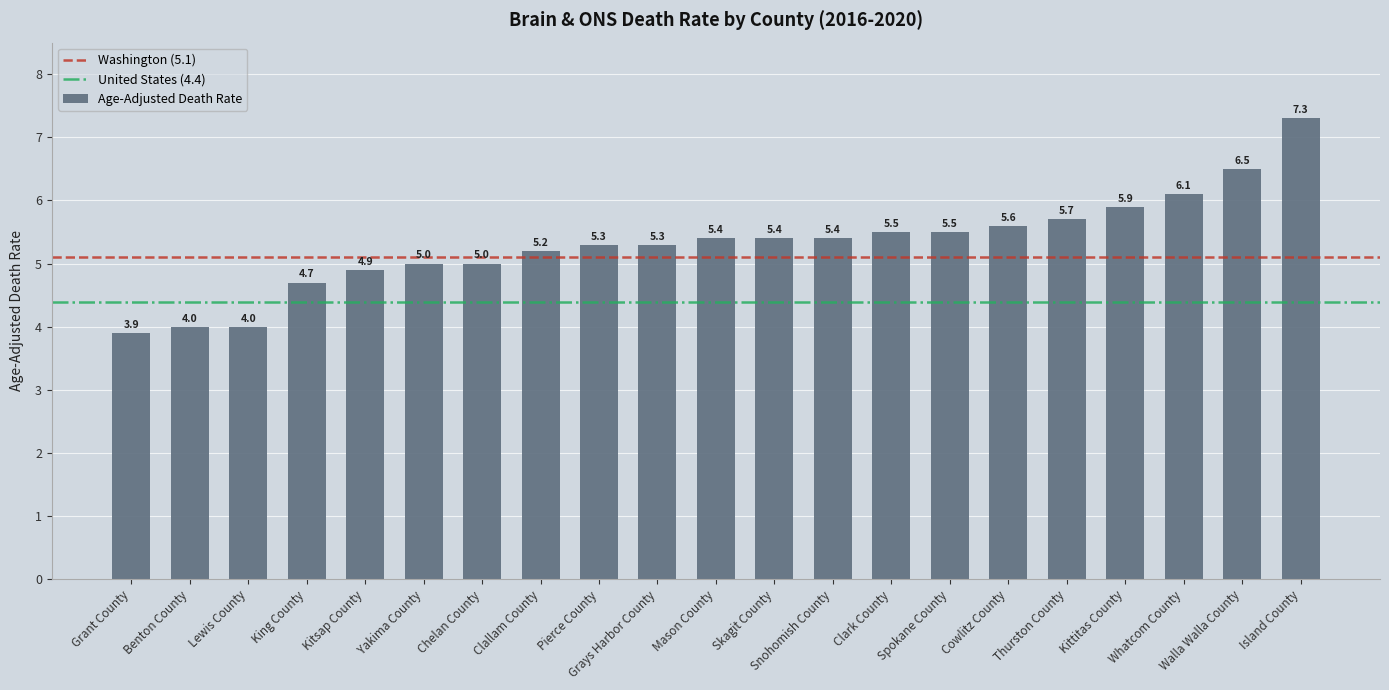

Approximately how many times larger is the value at Grays Harbor County compared to Whatcom County?

0.9